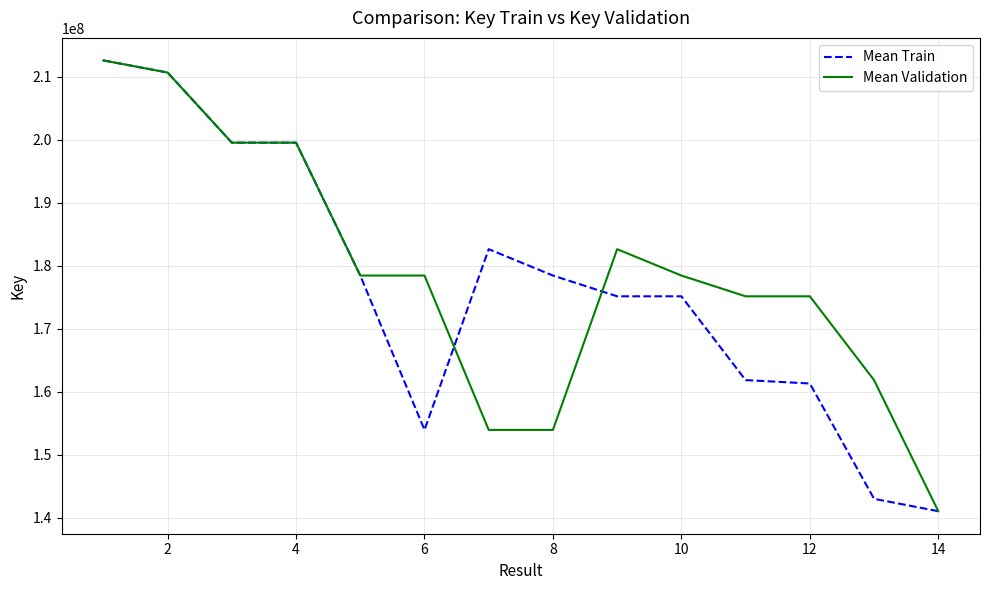

What is the greatest value displayed?

212578849